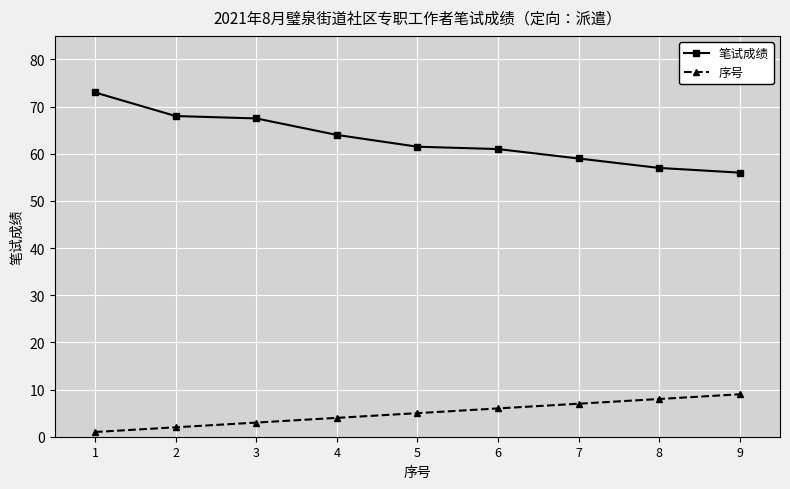

What is the total value across all series at 9?

65.0